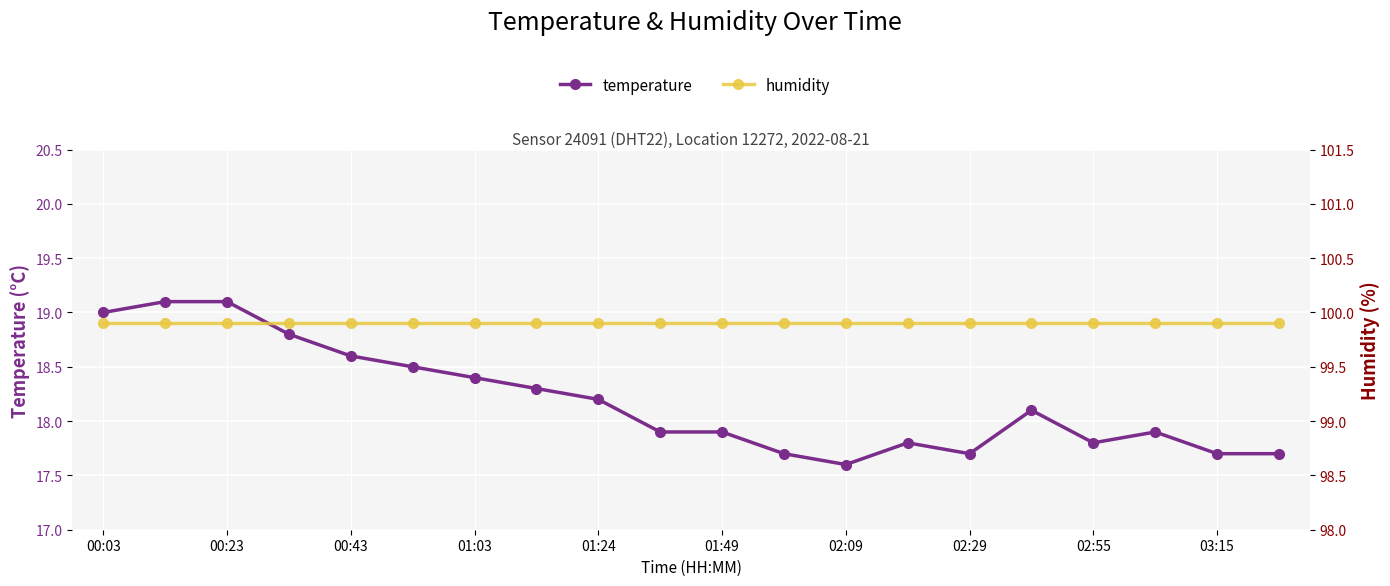

The value of temperature at 15 is 11.5. True or false?

False